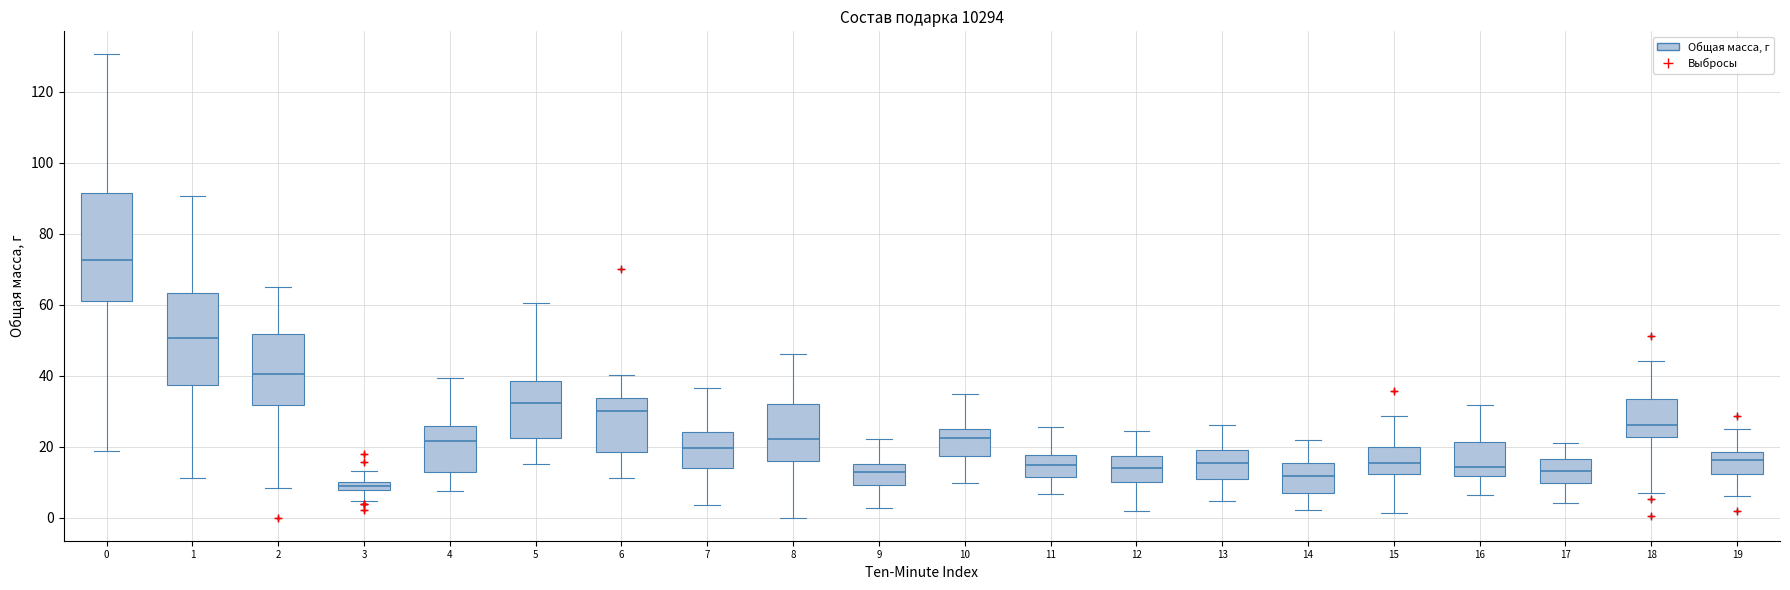

Where does the upper whisker of the box at x = 15 end on the y-axis? The values are not printed on the chart, so give them approximately, as read against the axis.

28